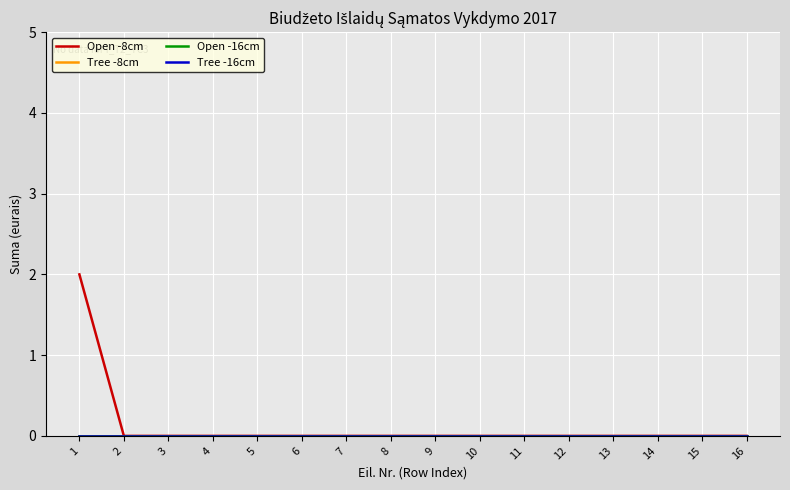

Between 9 and 10, which is larger?

9